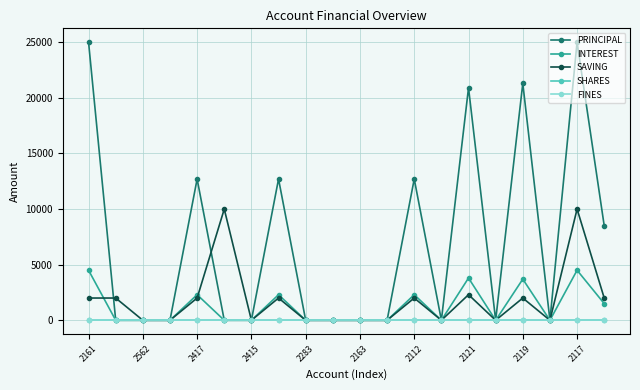

Reading left to right, what are all the values shown in this chart?

PRINCIPAL: 25000	0	0	0	12700	0	0	12700	0	0	0	0	12700	0	20900	0	21300	0	25000	8500
INTEREST: 4500	0	0	0	2300	0	0	2300	0	0	0	0	2300	0	3800	0	3700	0	4500	1500
SAVING: 2000	2000	0	0	2000	10000	0	2000	0	0	0	0	2000	0	2300	0	2000	0	10000	2000
SHARES: 0	0	0	0	0	0	0	0	0	0	0	0	0	0	0	0	0	0	0	0
FINES: 0	0	0	0	0	0	0	0	0	0	0	0	0	0	0	0	0	0	0	0